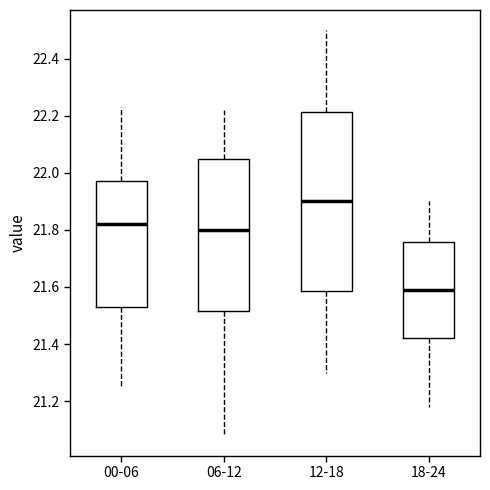

Which box's median line is the lowest?

18-24